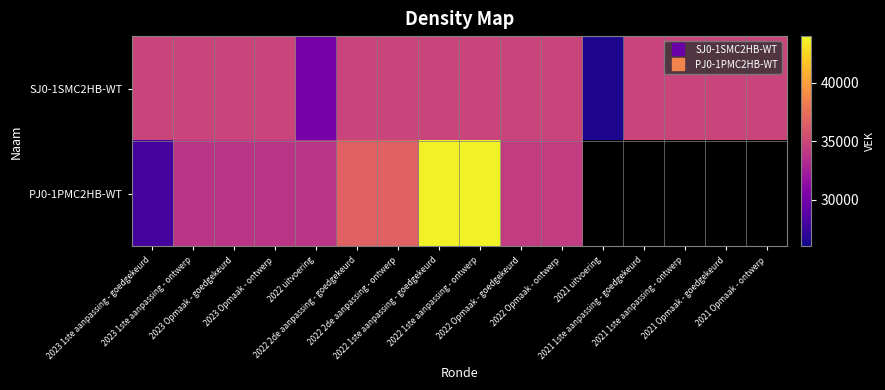

How many data points in PJ0-1PMC2HB-WT are less than 36647?

7